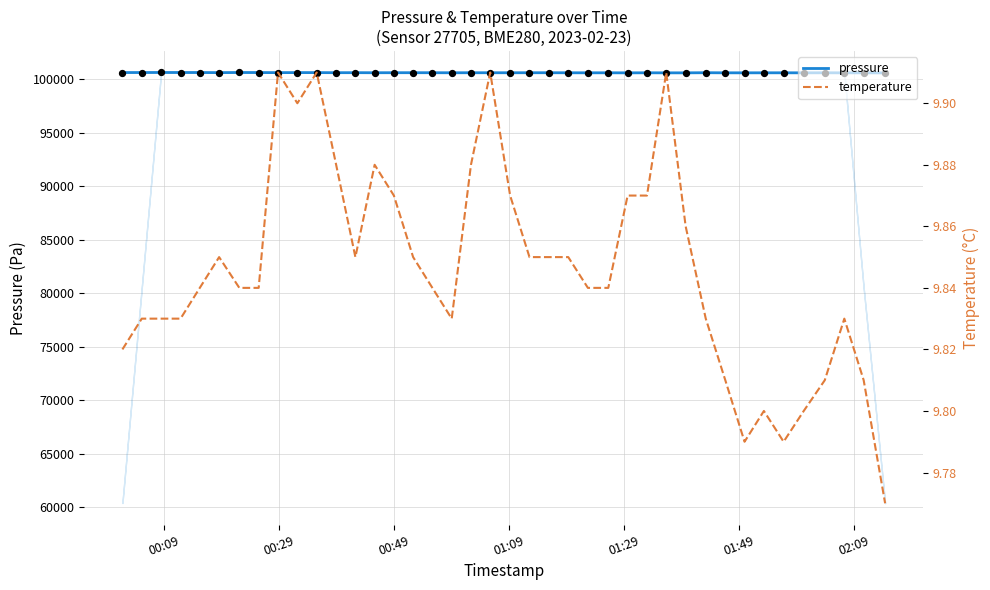

Which series contains the highest Y value?

pressure